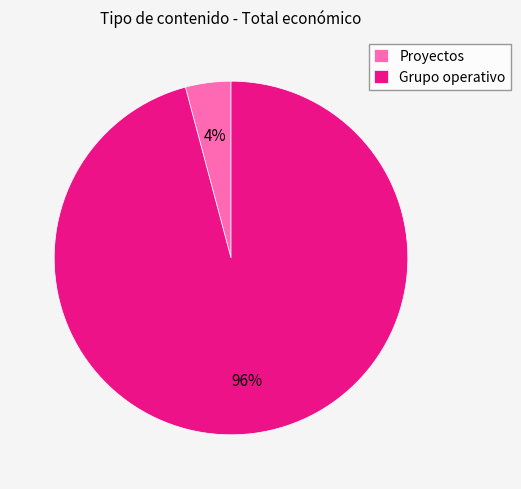

Between Proyectos and Grupo operativo, which is larger?

Grupo operativo